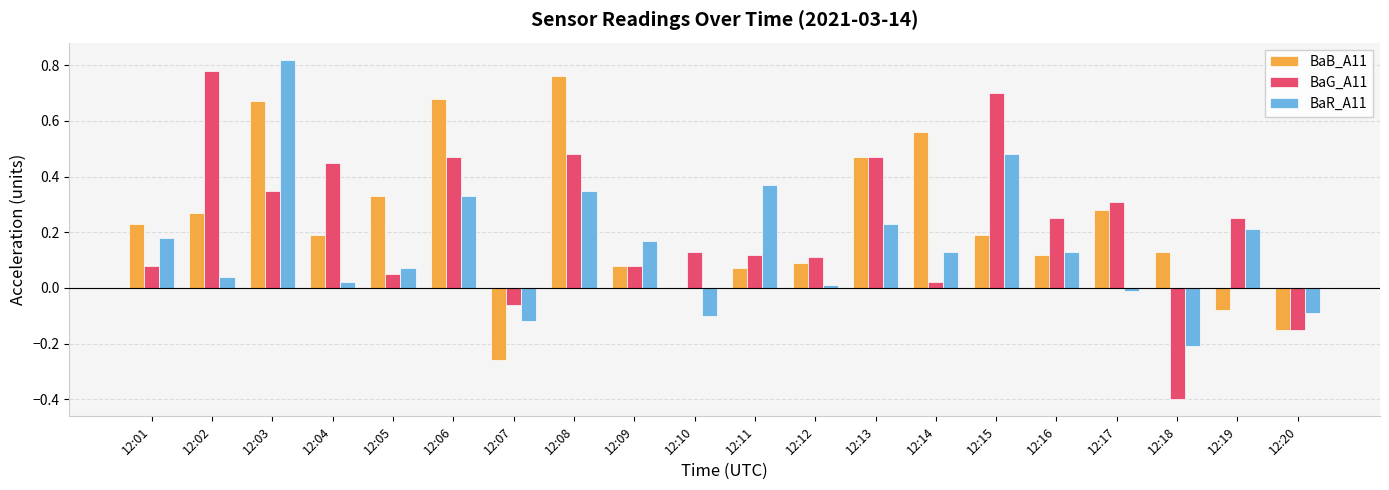

How many values in the BaG_A11 series exceed 0?

17